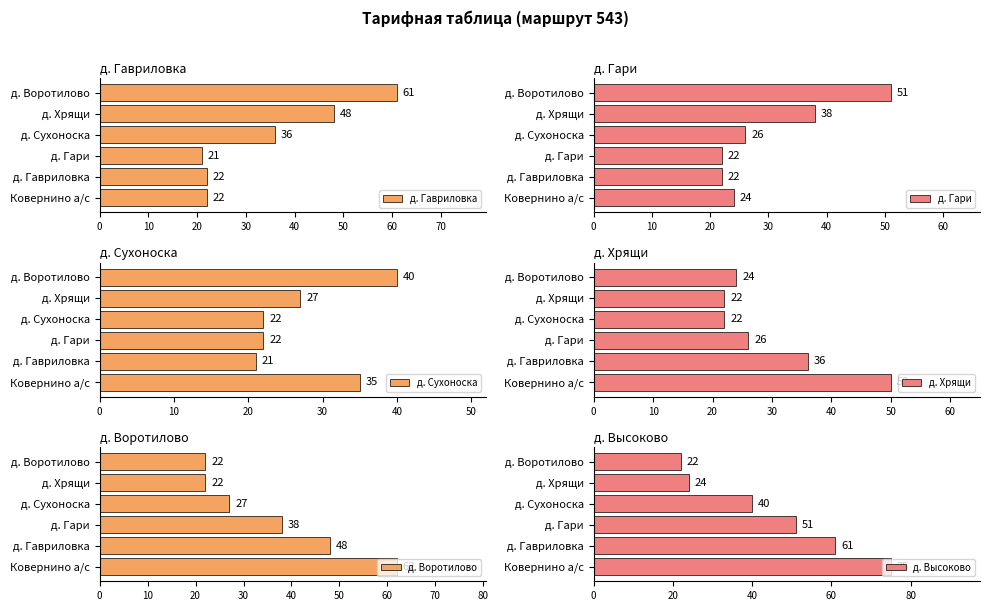

What is the minimum value for д. Гавриловка?

21